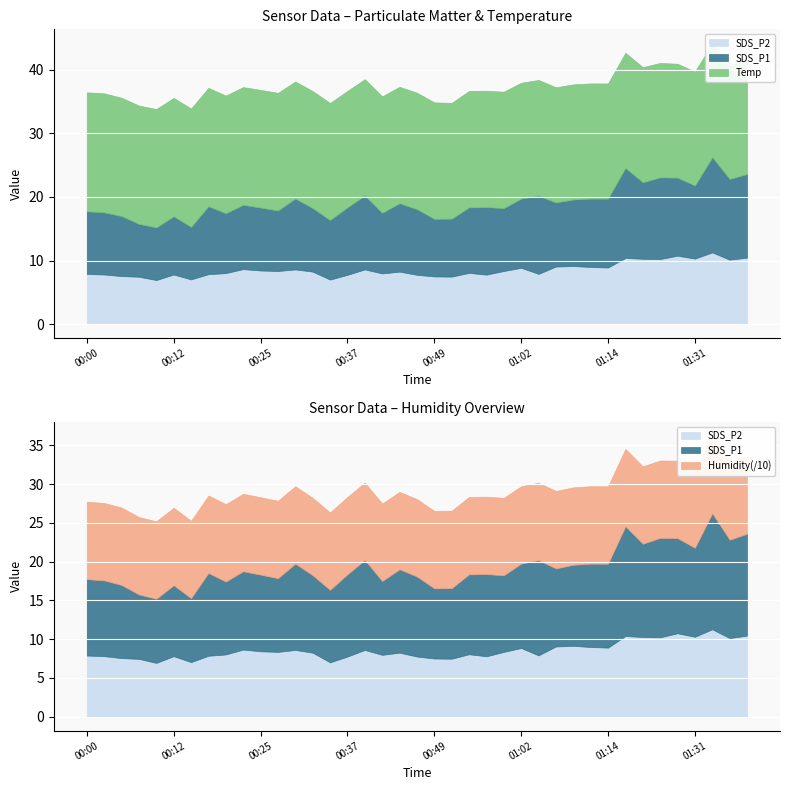

What is the label of the 34th point from the right?

00:12